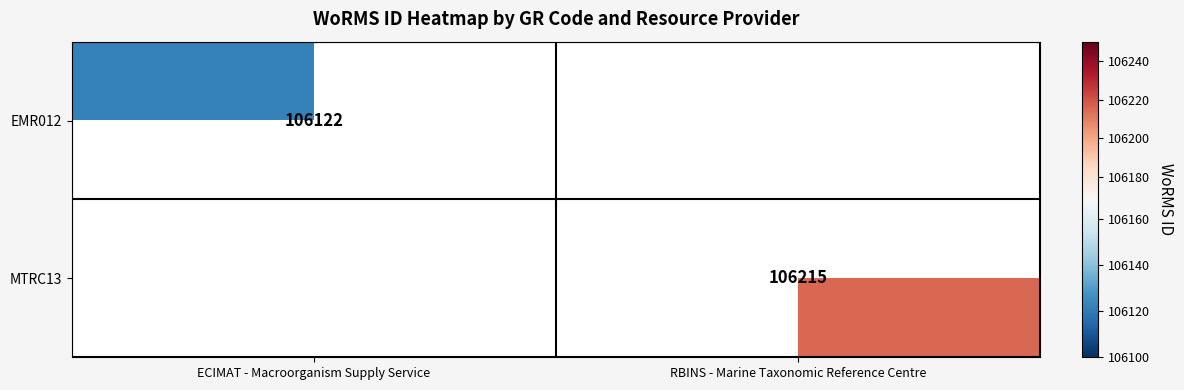

True or false: EMR012 has a value of 149323 at ECIMAT - Macroorganism Supply Service.

False